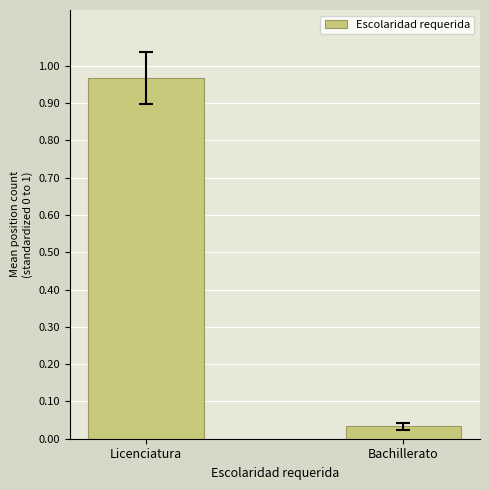

What is the label of the 1st bar from the left?

Licenciatura